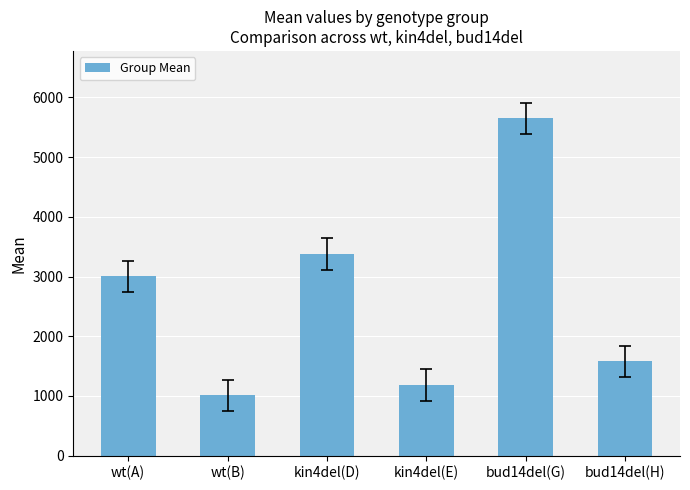

How many data points does each series have?

6